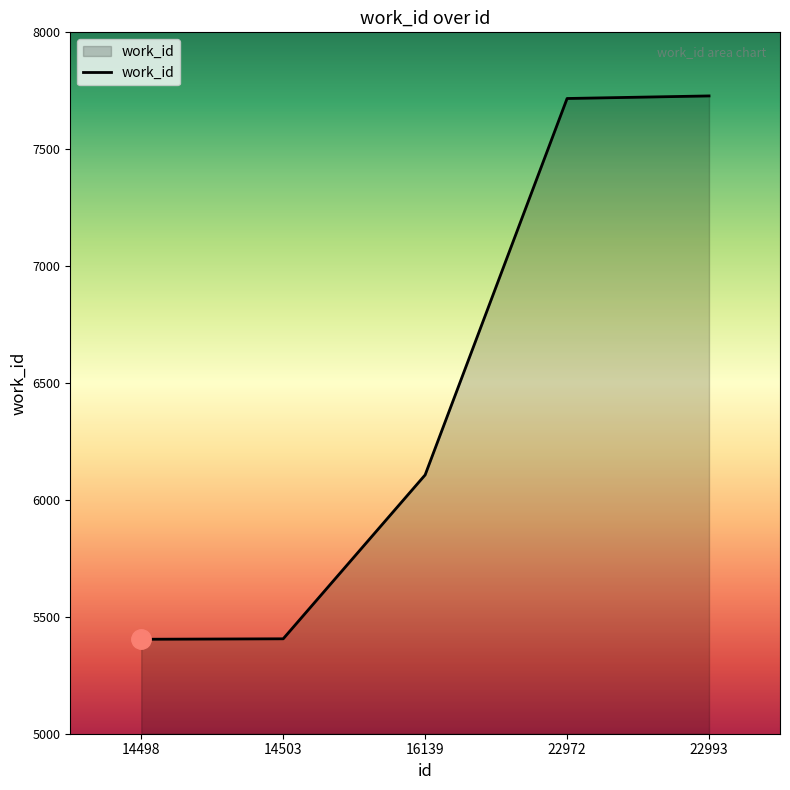

What is the greatest value displayed?

7728